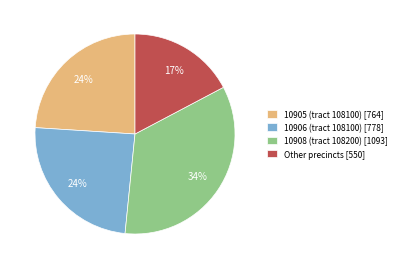

How many slices are in this pie chart?

4